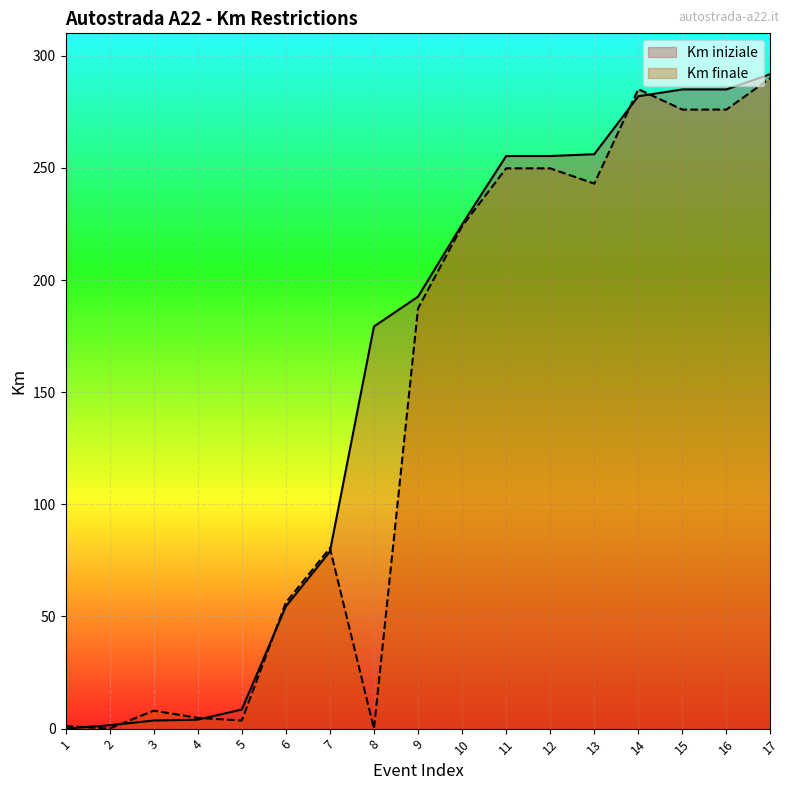

Reading left to right, list all the values displayed in this chart.

Km iniziale: 0.0	1.5	3.6	4.0	8.5	54.5	79.0	179.3	192.6	224.8	255.3	255.3	256.1	281.9	285.0	285.0	291.9
Km finale: 1.1	0.0	8.0	4.8	3.6	56.2	80.5	0.0	187.3	224.0	249.8	249.8	243.0	285.1	276.0	276.0	290.1